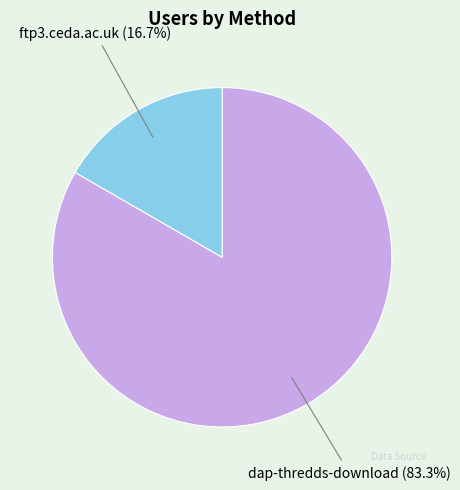

What is the ratio of the value at dap-thredds-download to the value at ftp3.ceda.ac.uk?

5.0